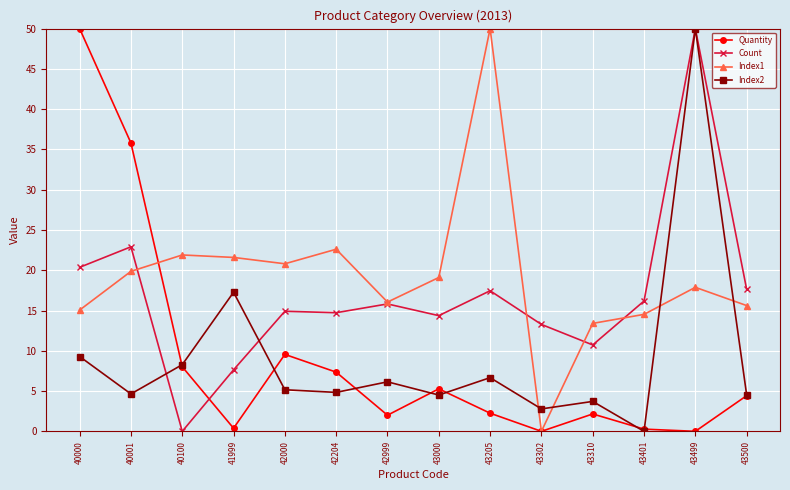

After their last crossing, which series has the higher values: Index2 or Index1?

Index1